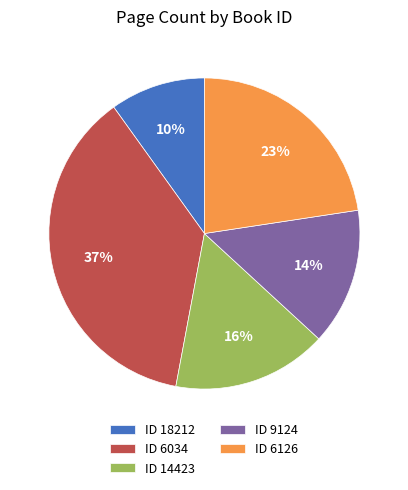

What percentage is the ID 6034 slice, to the nearest percent?

37%